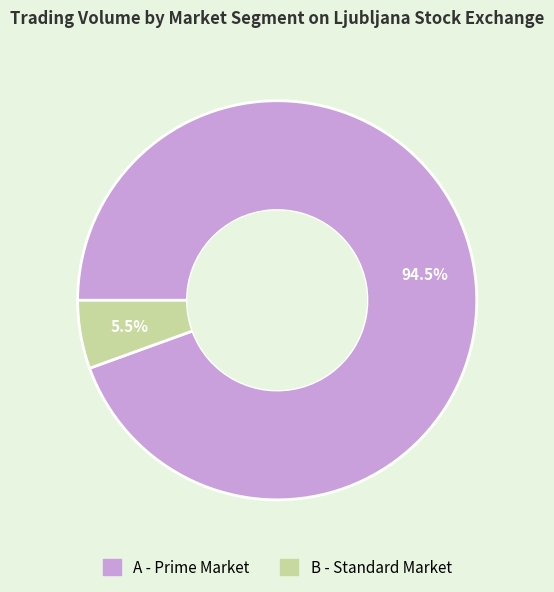

To the nearest percent, what is the difference between the largest and smallest slice percentages?

89%